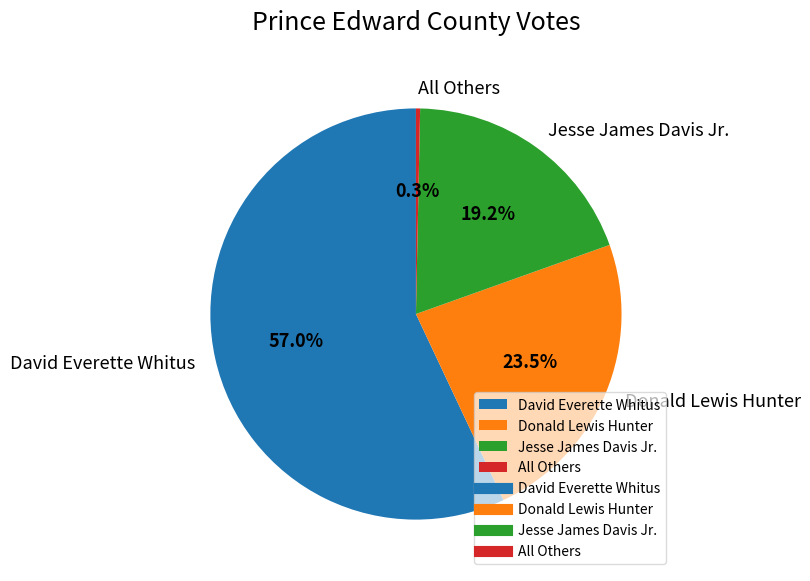

What is the total percentage of Donald Lewis Hunter and All Others?

23.8%